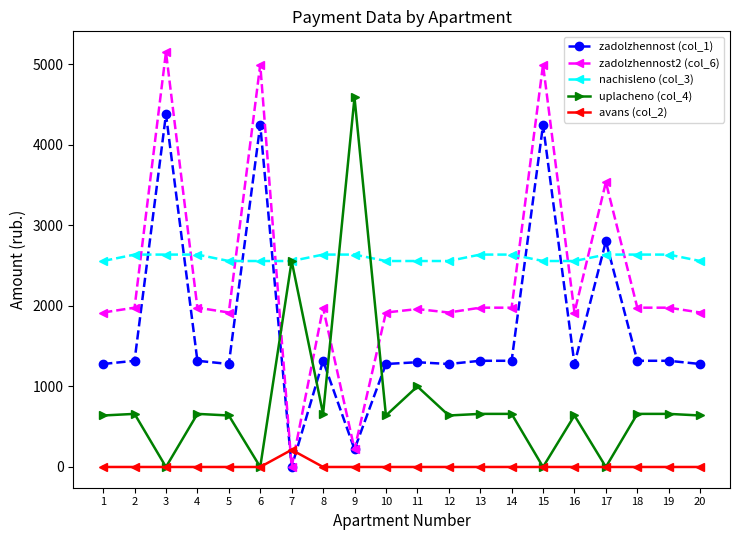

At which label does uplacheno (col_4) first exceed 659?

2